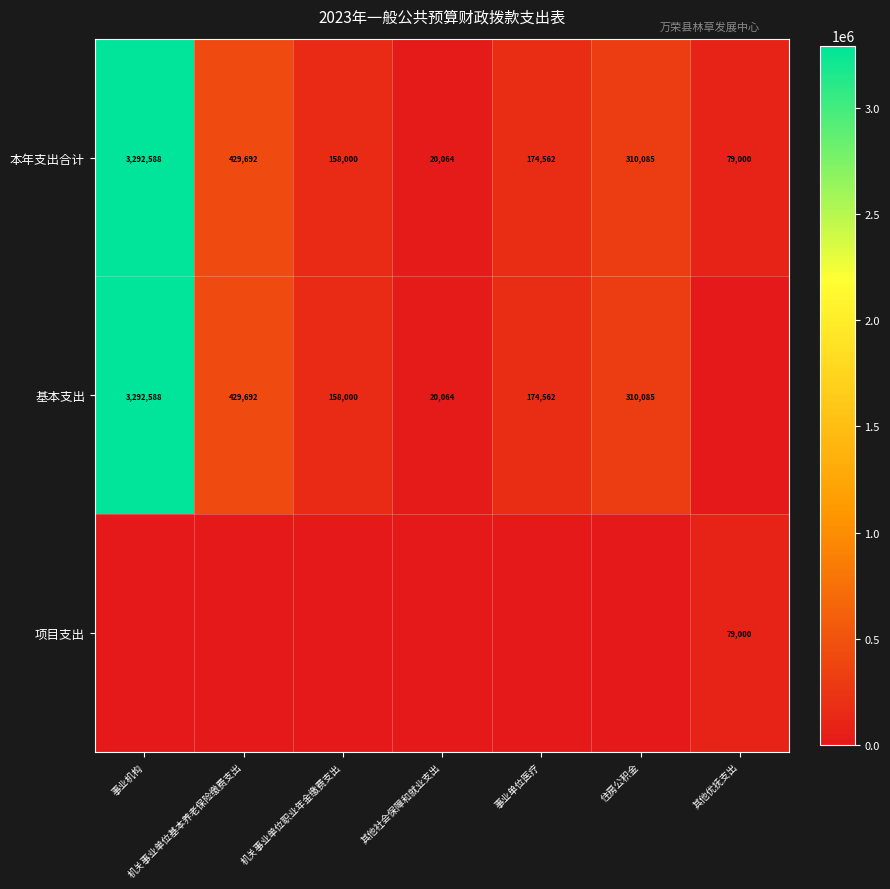

Which category has the highest value across all series?

事业机构